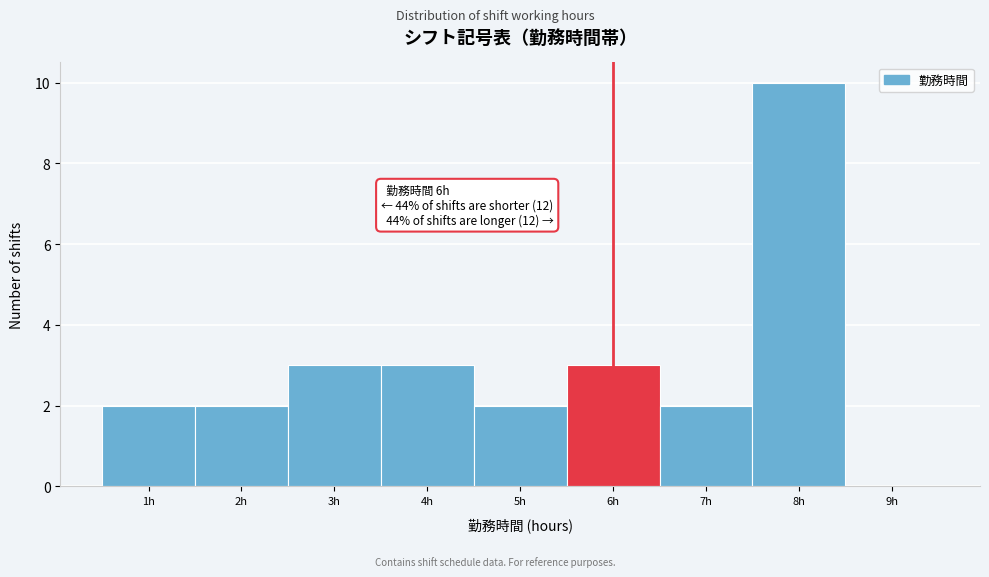

Which range on the x-axis has the tallest bar?

7.5 to 8.5